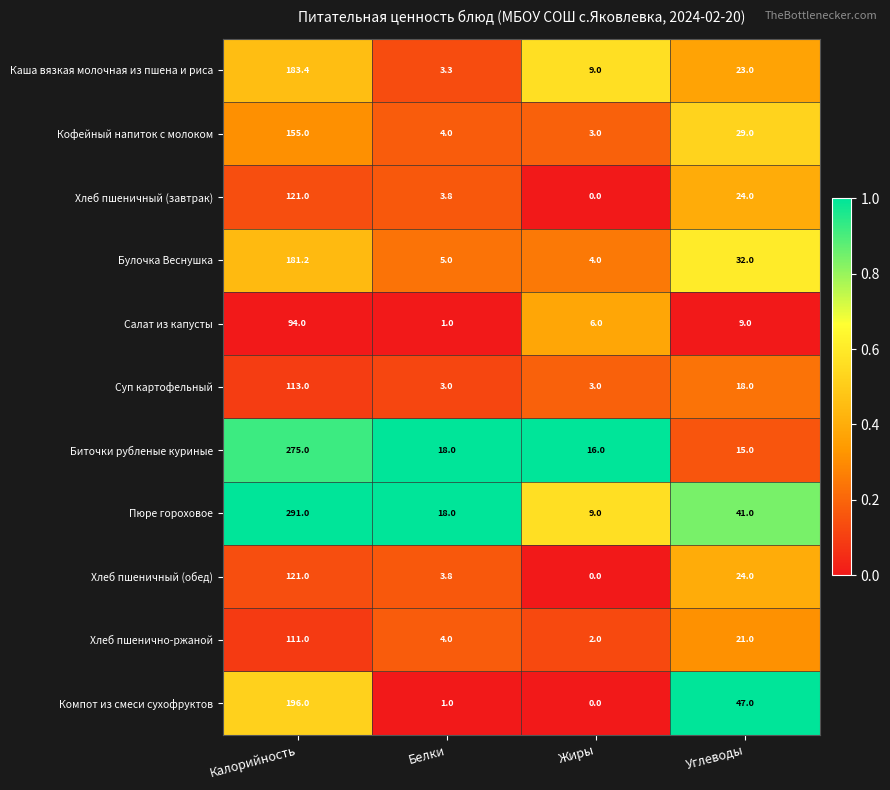

What is the difference between the highest and lowest values at Жиры?

16.0